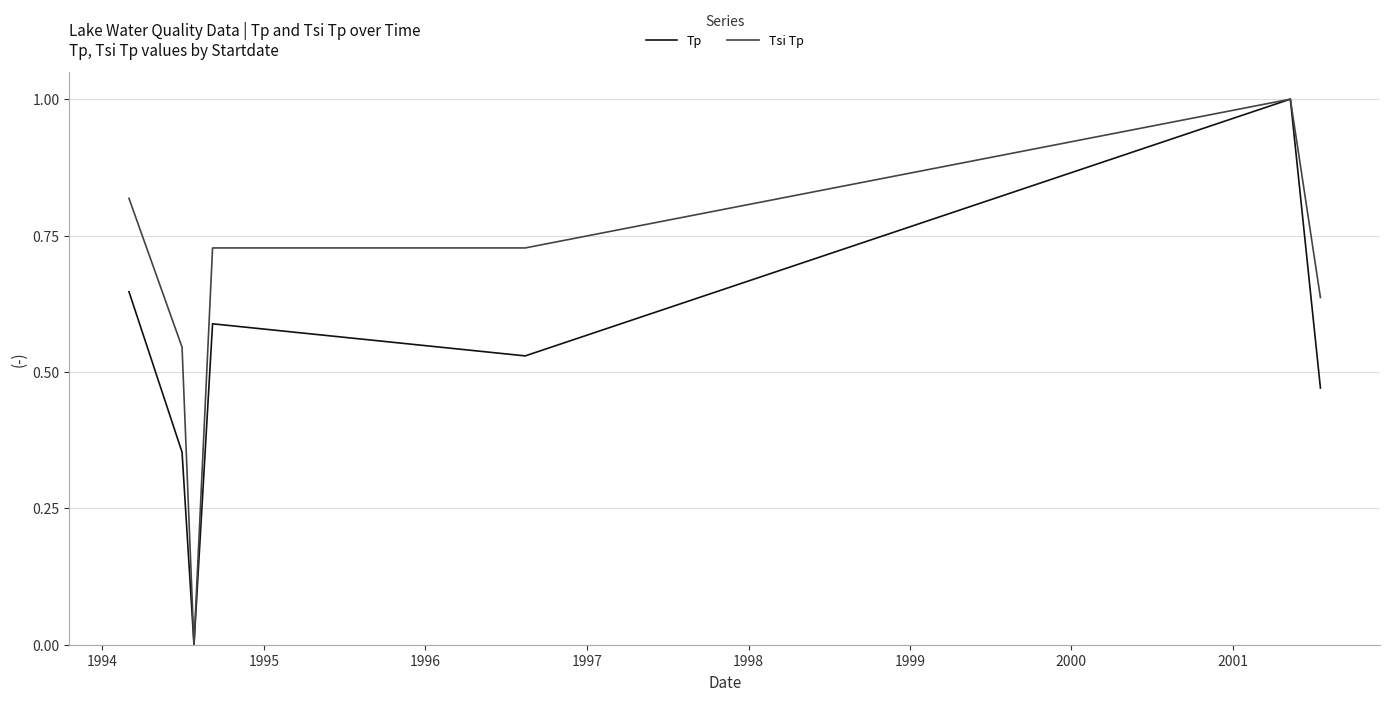

What is the greatest value displayed?

1.0